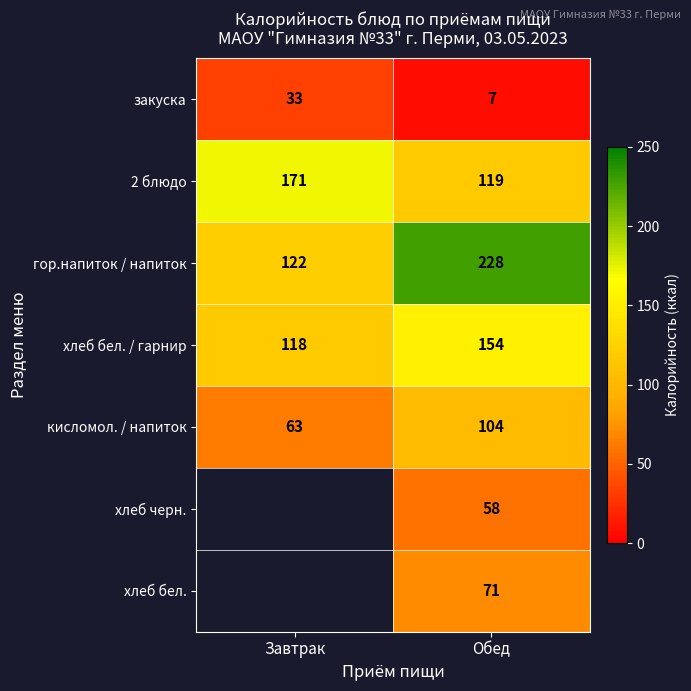

True or false: 2 блюдо has a value of 273.1 at Завтрак.

False